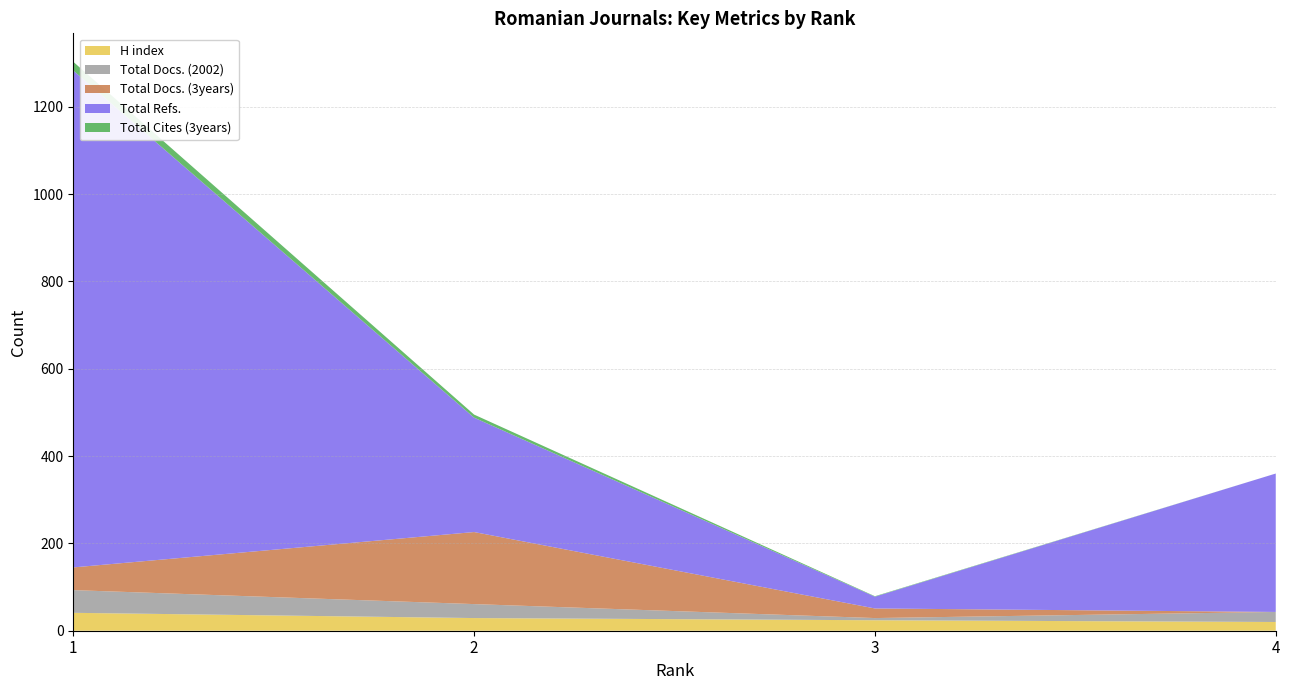

Reading right to left, what are all the values shown in this chart?

H index: 4=20	3=24	2=29	1=41
Total Docs. (2002): 4=23	3=5	2=32	1=52
Total Docs. (3years): 4=0	3=22	2=165	1=52
Total Refs.: 4=317	3=27	2=262	1=1138
Total Cites (3years): 4=0	3=1	2=7	1=20